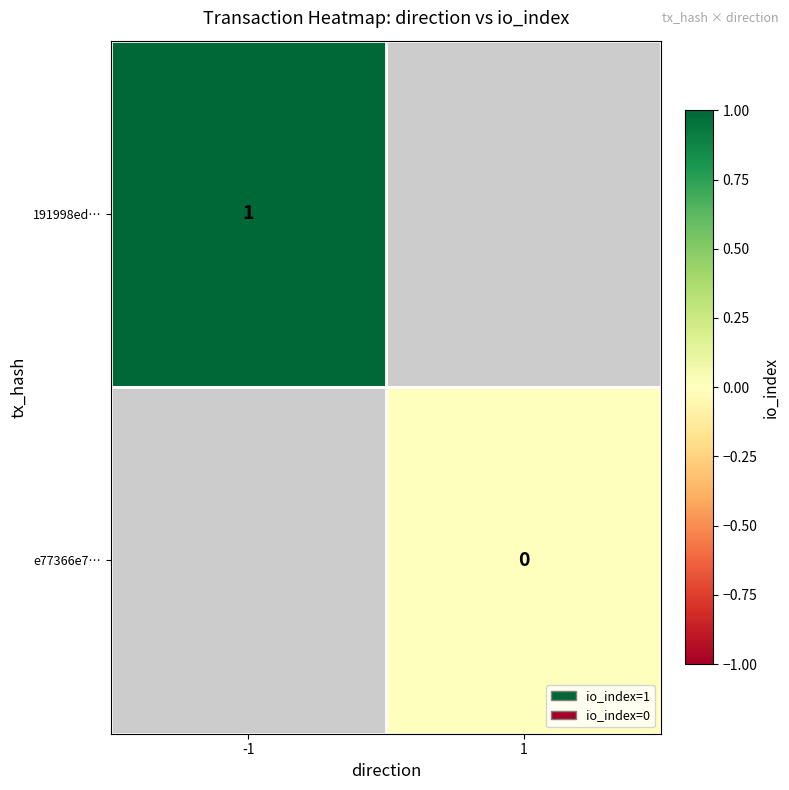

Is it true that 191998ed… equals 2 at -1?

False